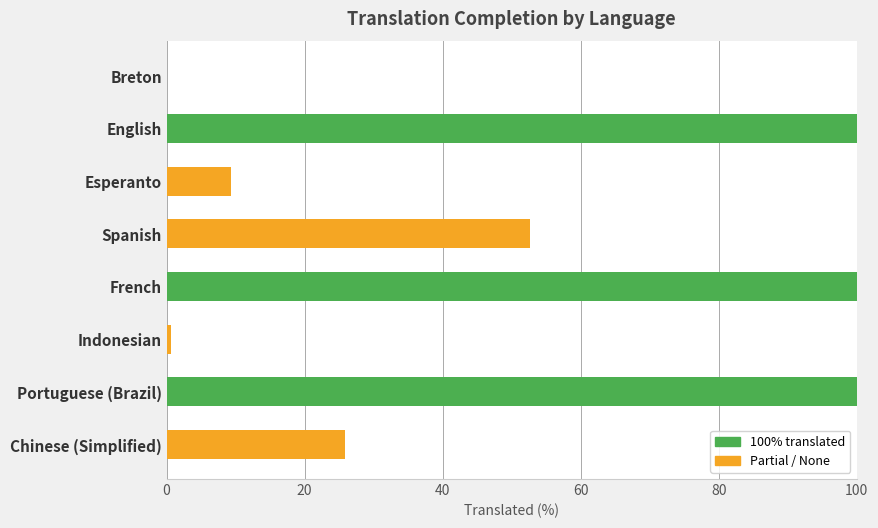

Reading top to bottom, extract all data points from this chart.

Breton=0.0	English=100.0	Esperanto=9.4	Spanish=52.7	French=100.0	Indonesian=0.7	Portuguese (Brazil)=100.0	Chinese (Simplified)=25.9